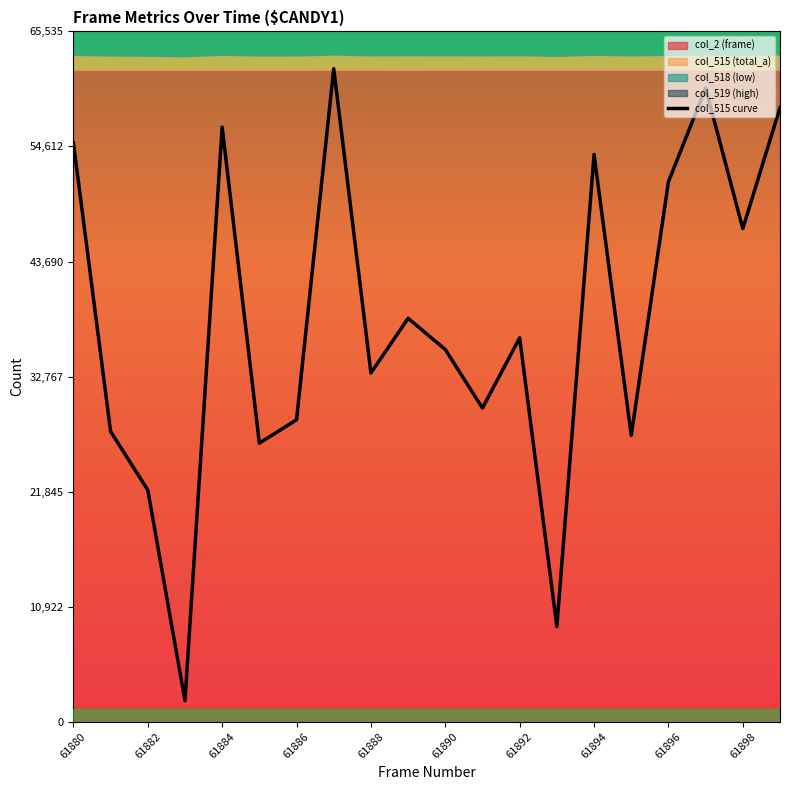

What is the lowest value of the col_515 curve series?

2000.0